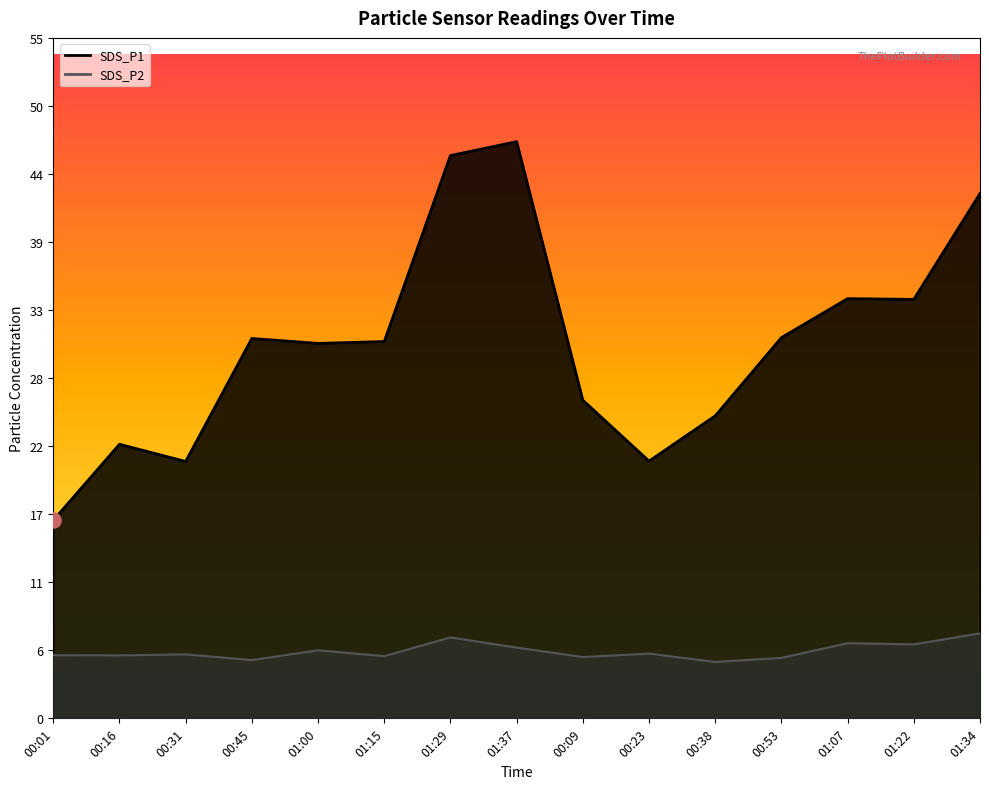

Which series has the widest spread of Y values?

SDS_P1